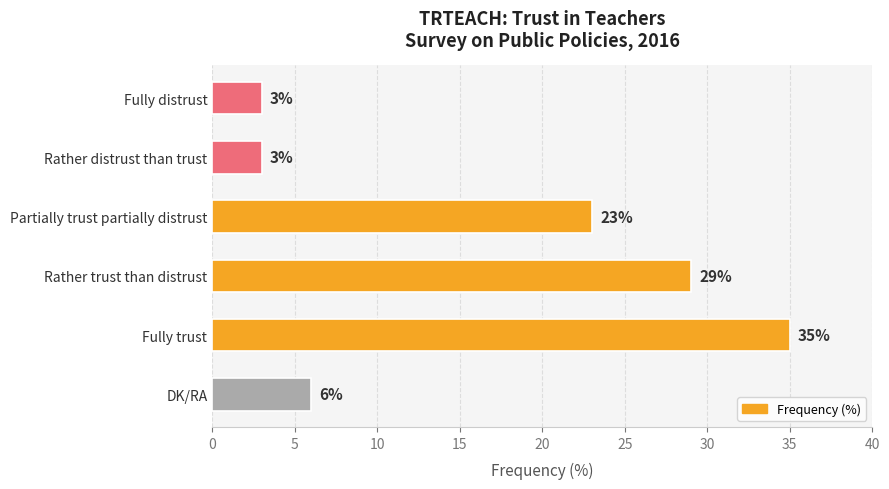

What is the difference between the values at Fully distrust and Fully trust?

32